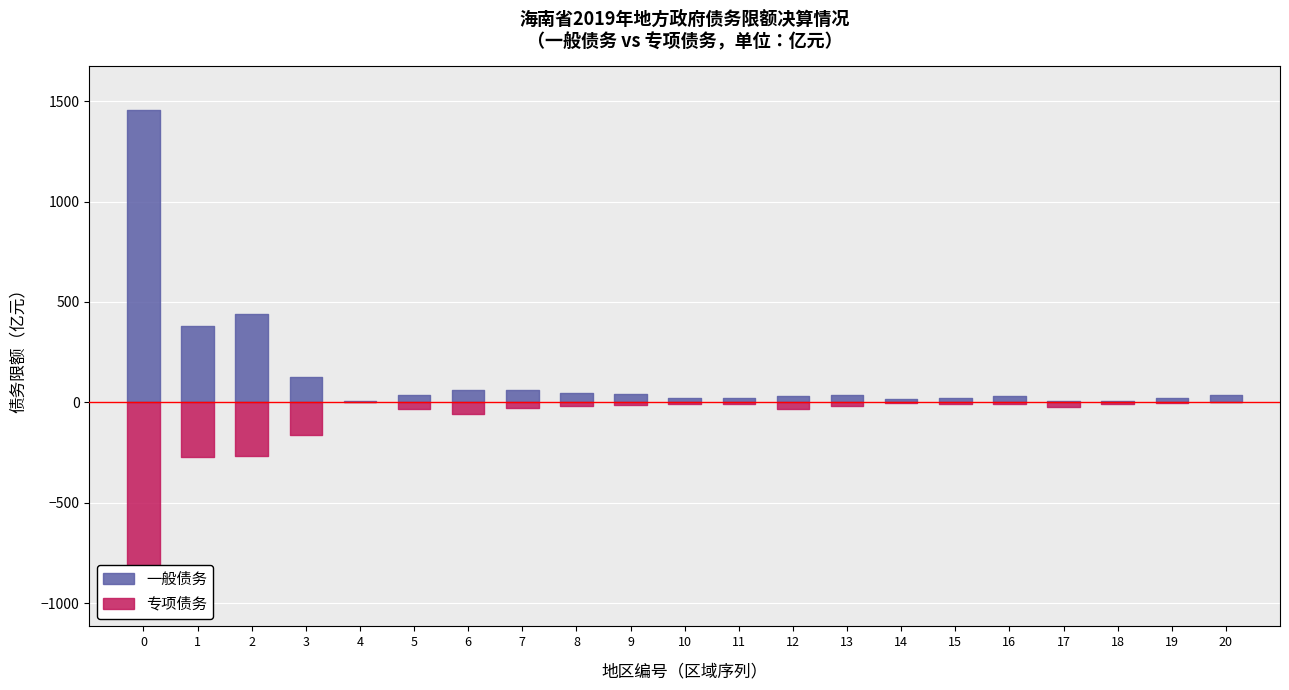

What is the average value of the 一般债务限额 series?

138.6